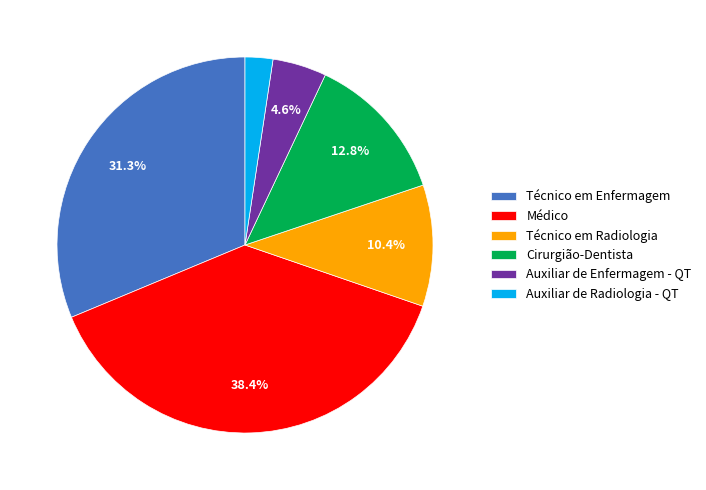

To the nearest percent, what is the difference between the largest and smallest slice percentages?

36%